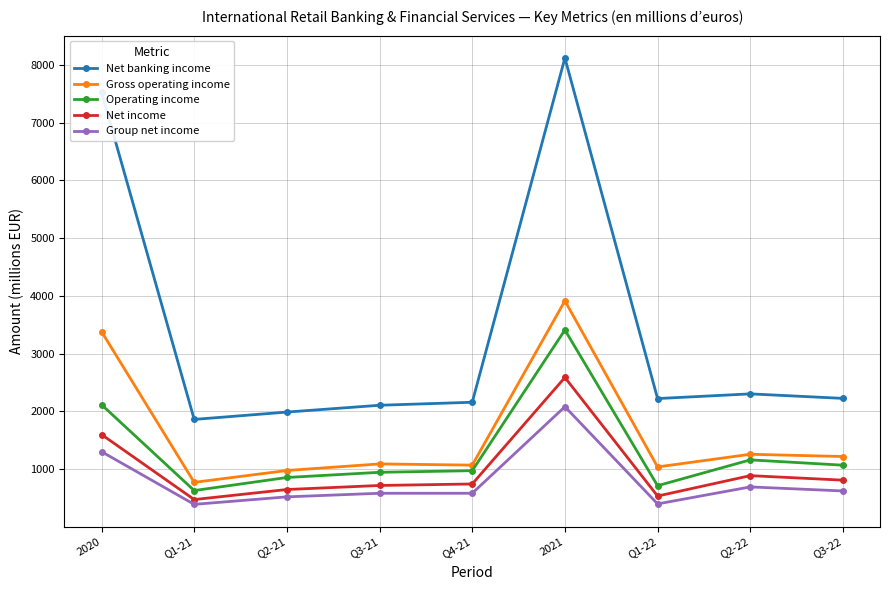

The value of Net income at 2021 is 2588. True or false?

True